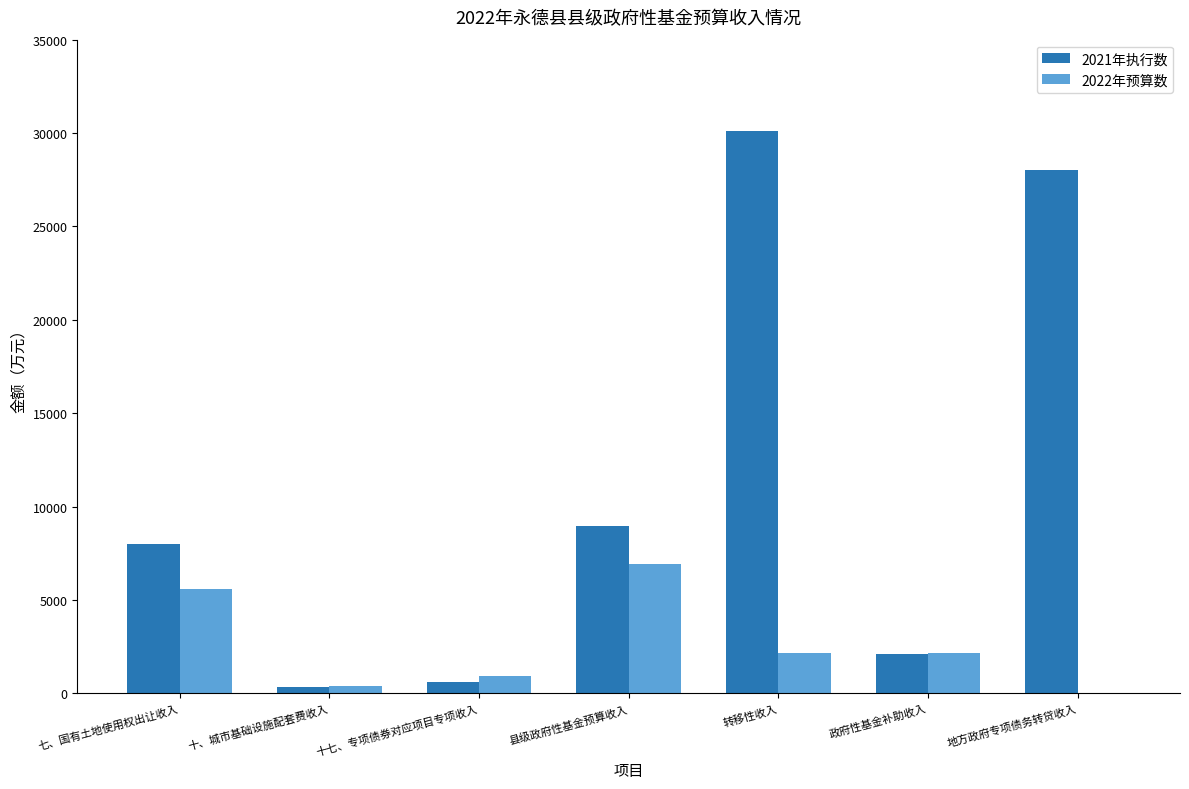

How many series are shown in this chart?

2